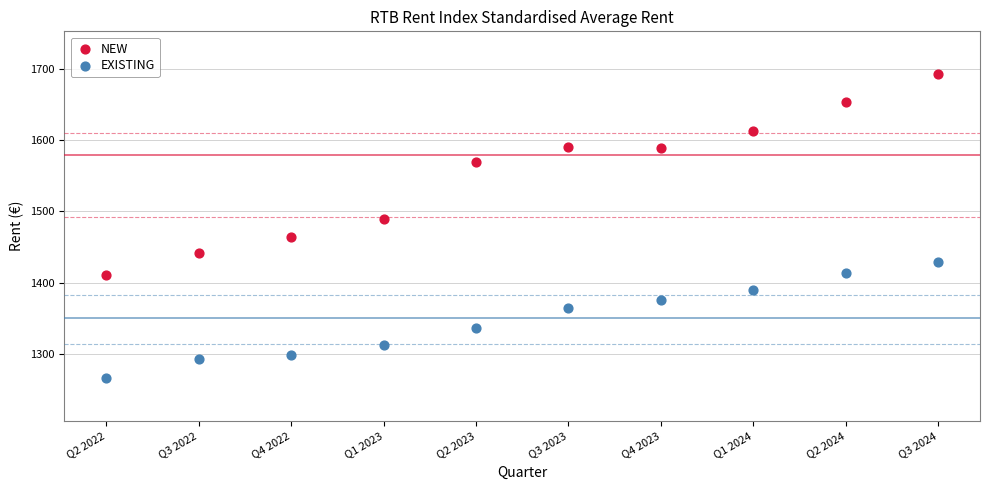

In the EXISTING series, what Y value is closest to 1347?

1336.9